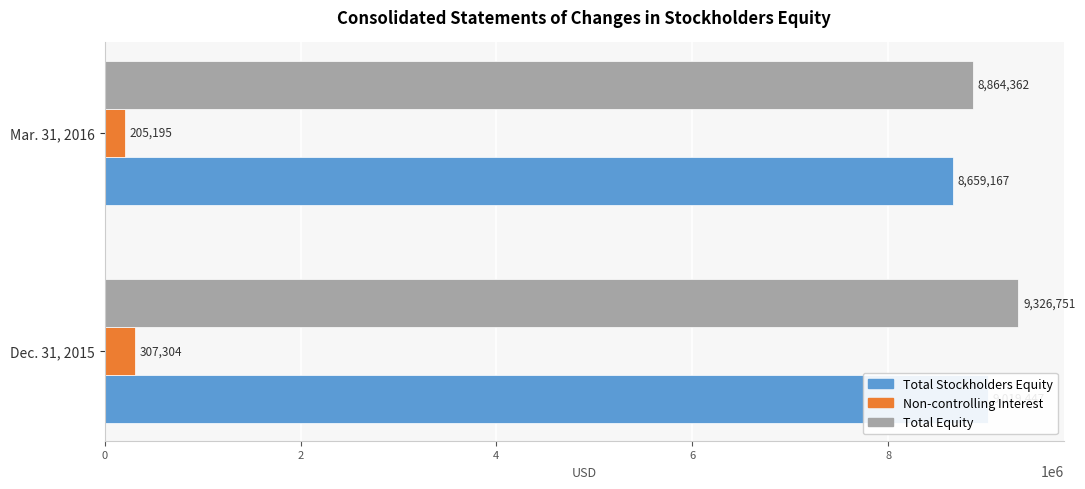

What is the value of the Total Equity bar at the 2nd from the left?

8864362